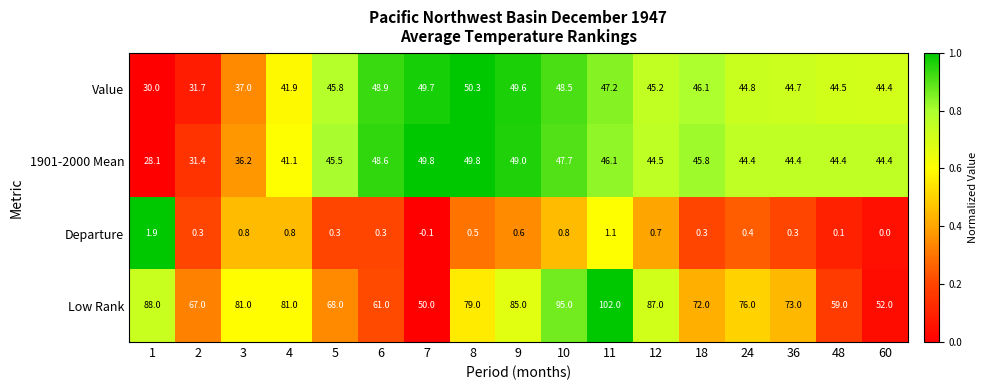

How many data points in 1901-2000 Mean are less than 44?

4